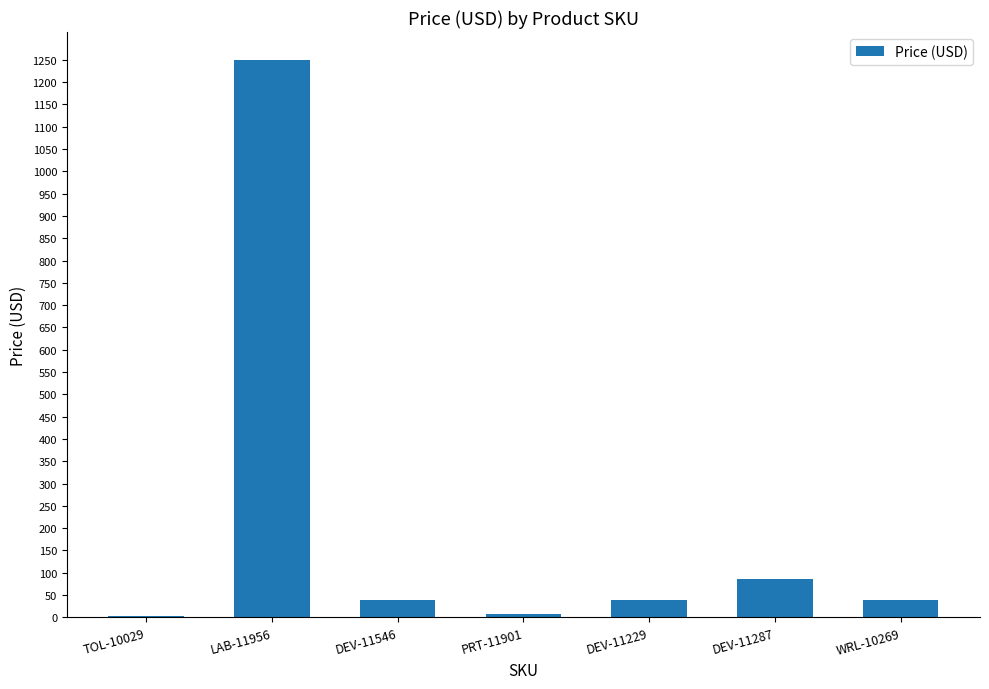

What is the maximum value shown in the chart?

1250.0